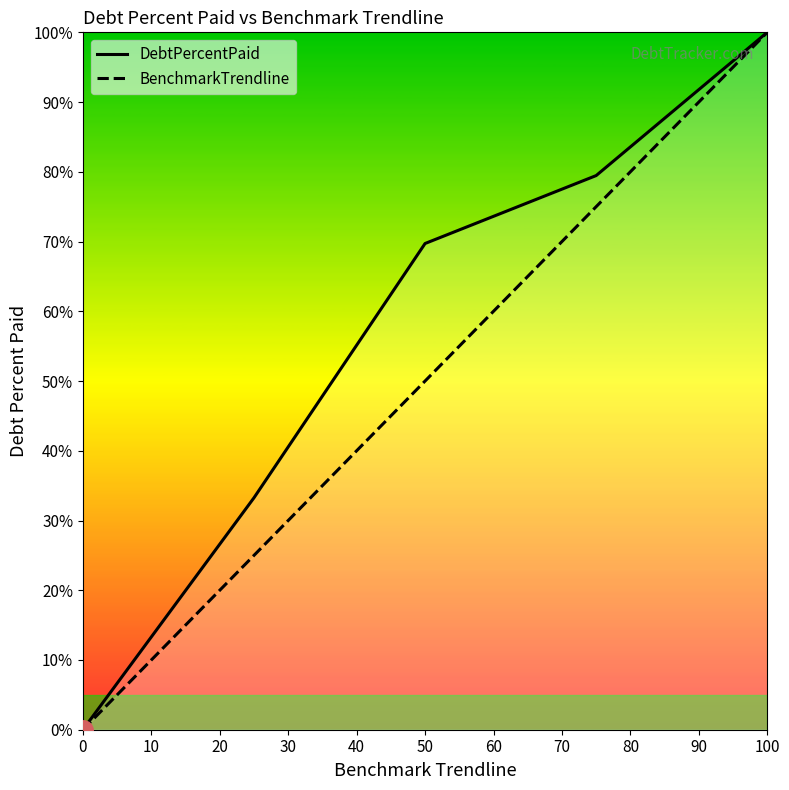

Which has a higher value, 0 or 30?

30